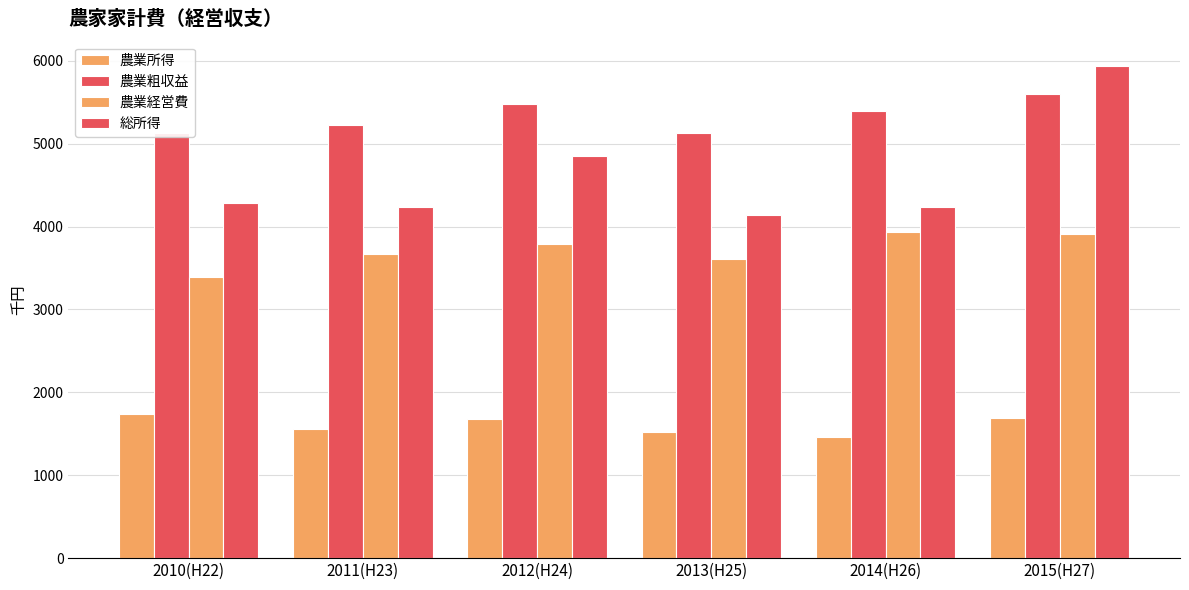

The 農業経営費 series shows 3394 at 2010(H22). True or false?

True